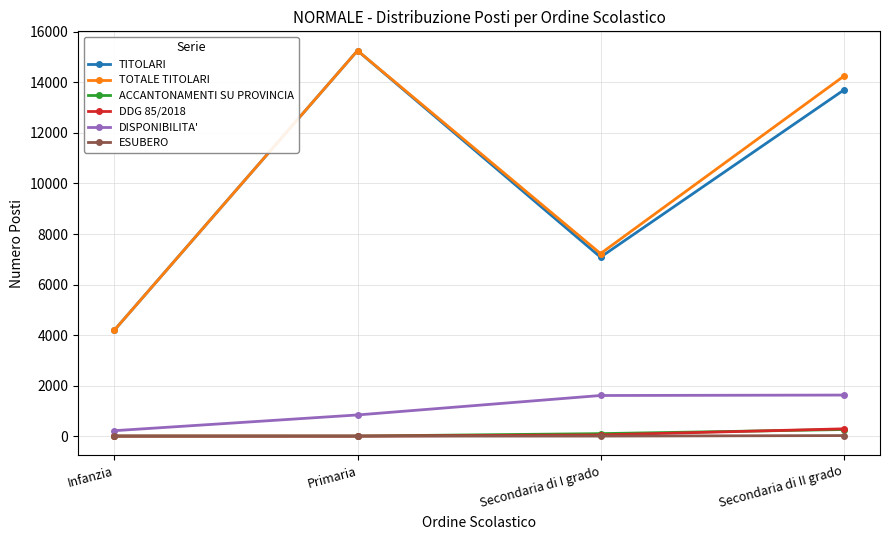

Count the number of categories in the chart.

4